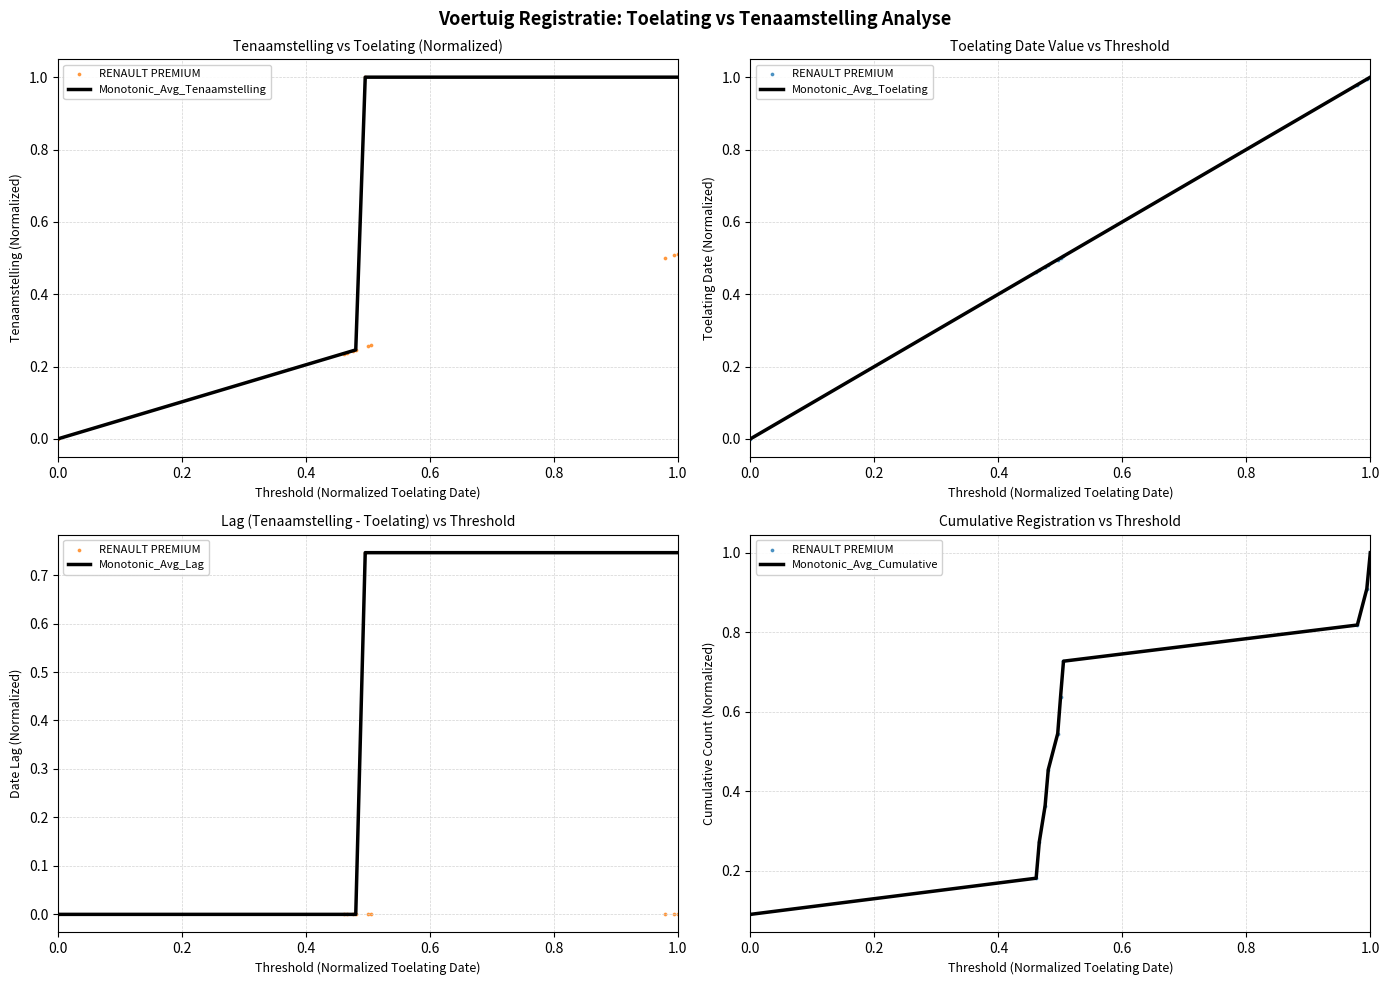

Which series contains the lowest Y value?

Monotonic_Avg_Tenaamstelling